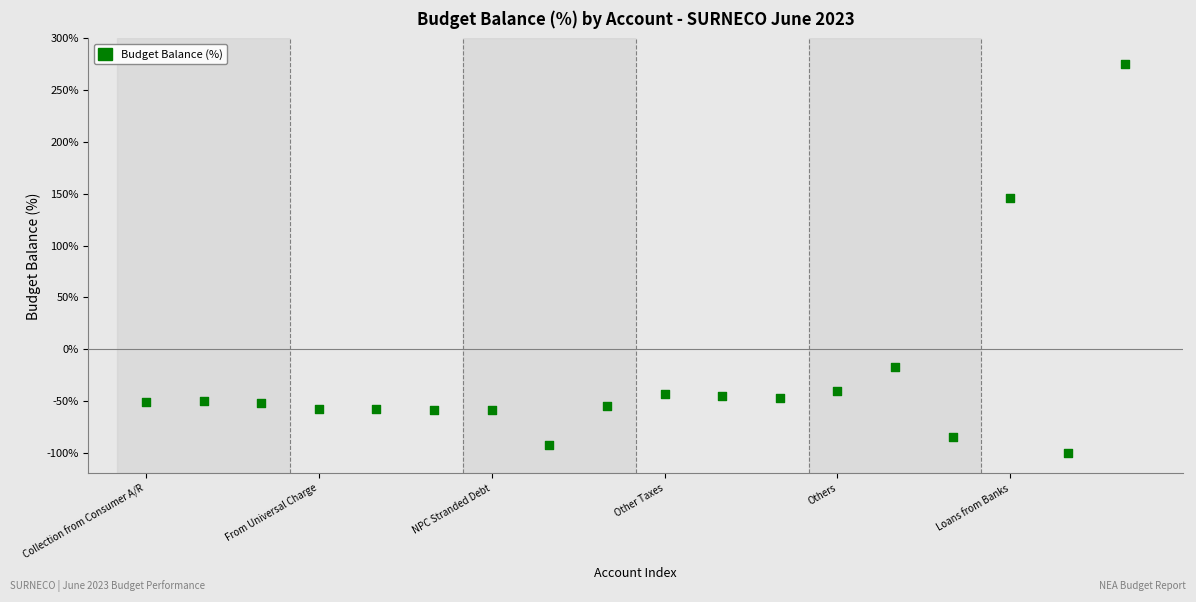

What Y value in the scatter plot is closest to 87?

146.0